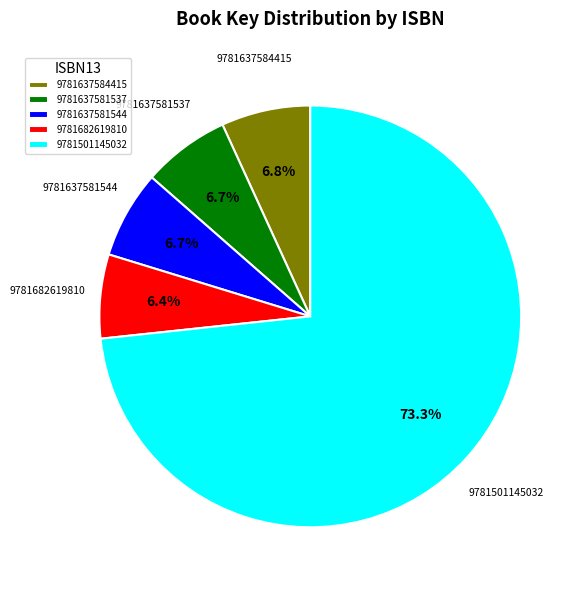

What is the largest slice in the pie chart?

9781501145032